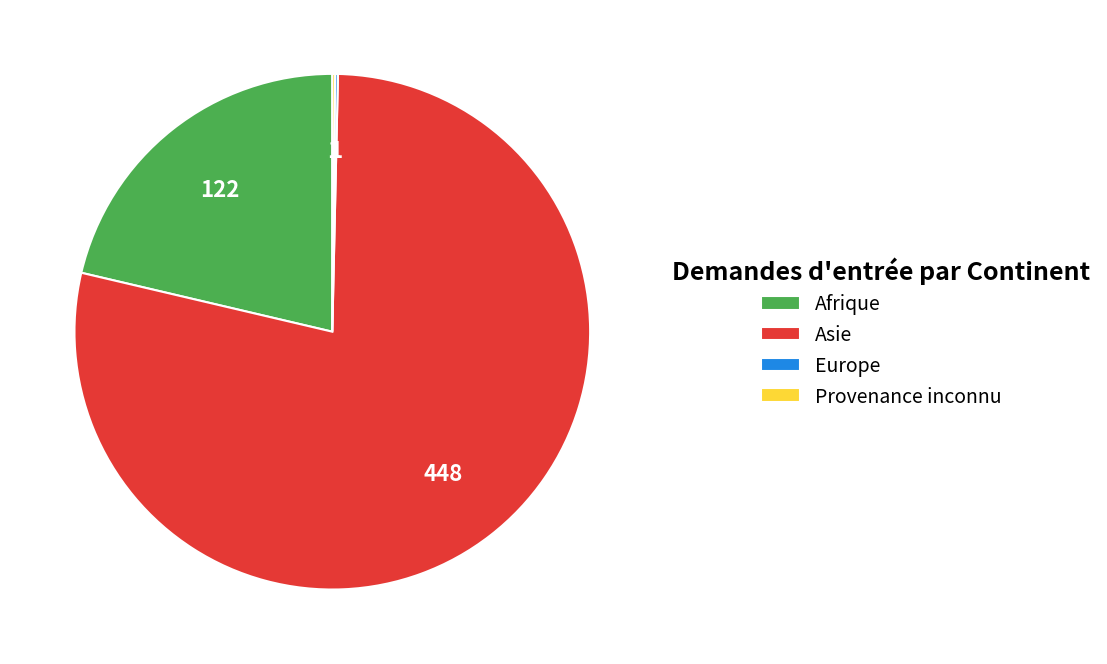

True or false: Afrique accounts for 31% of the total.

False